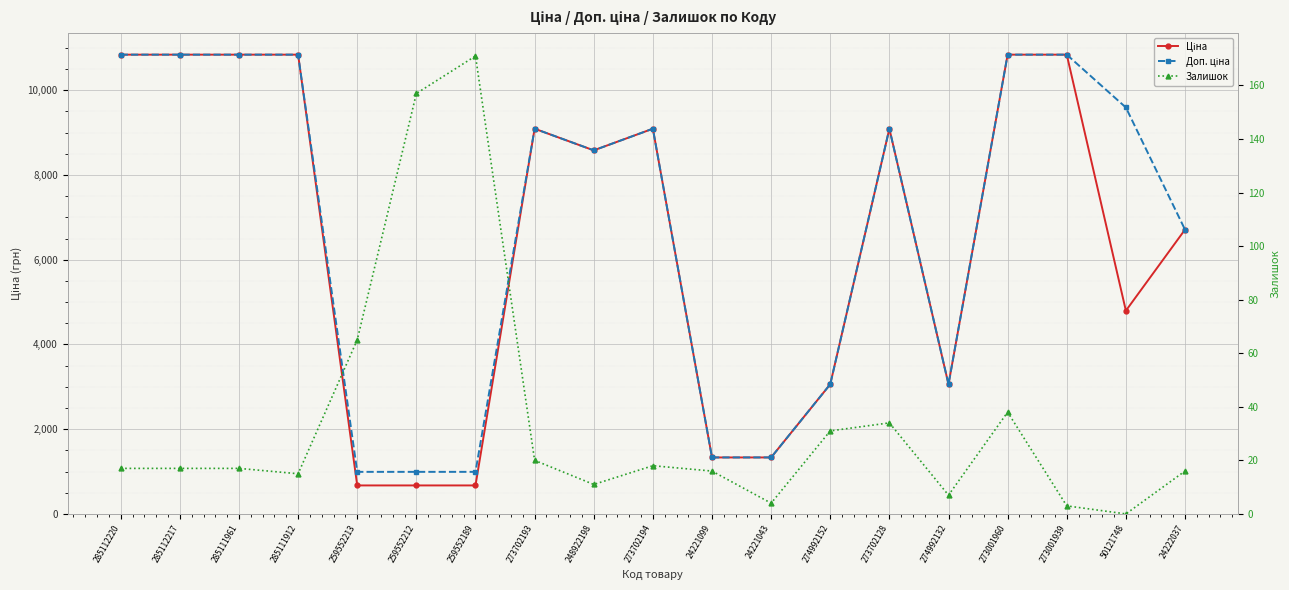

What is the difference between the maximum and minimum values in the Ціна series?

10168.0